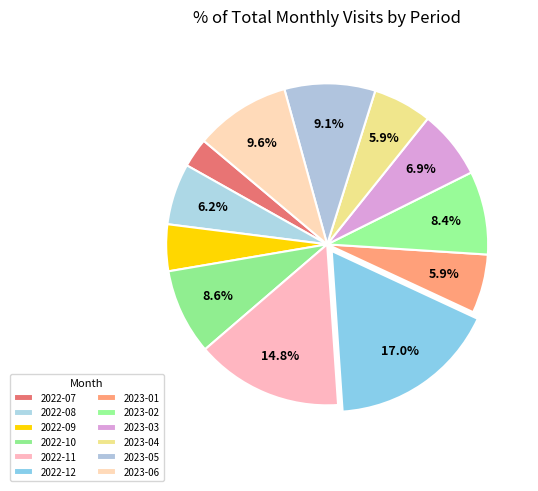

Between 2023-01 and 2022-11, which is larger?

2022-11